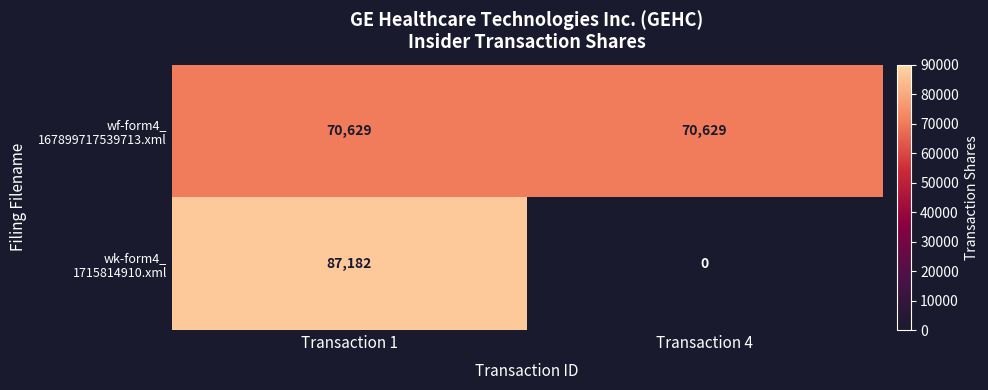

At which category is the sum across all series the highest?

Transaction 1